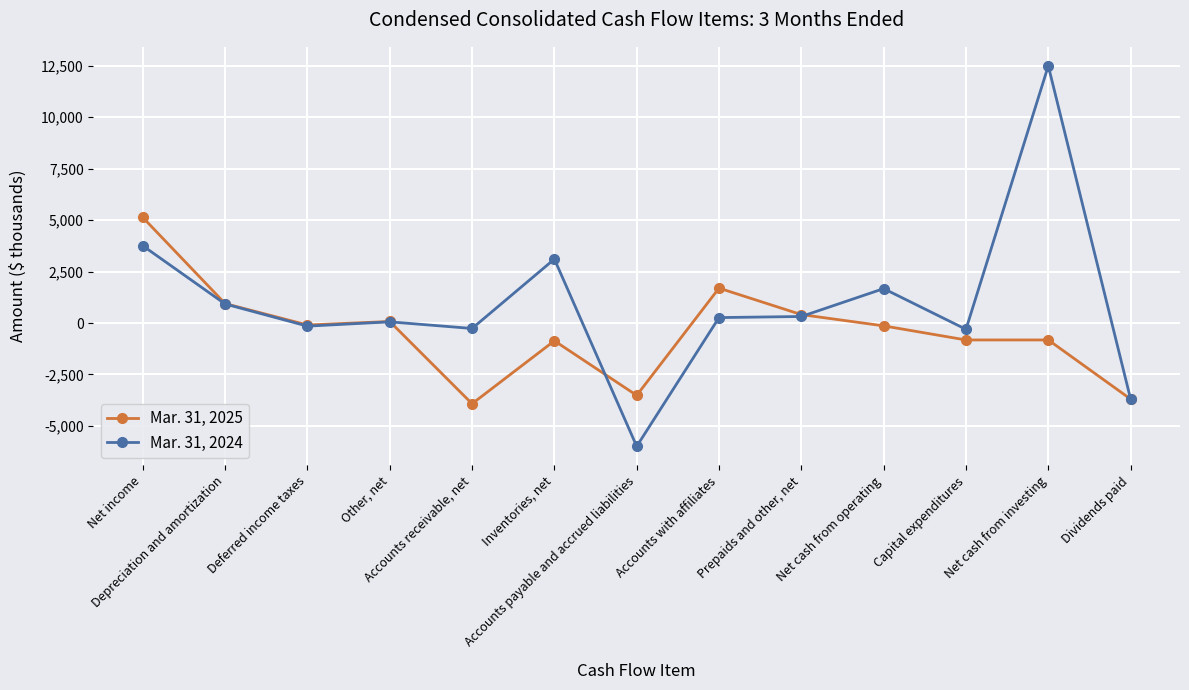

Which category has the lowest value across all series?

Accounts payable and accrued liabilities